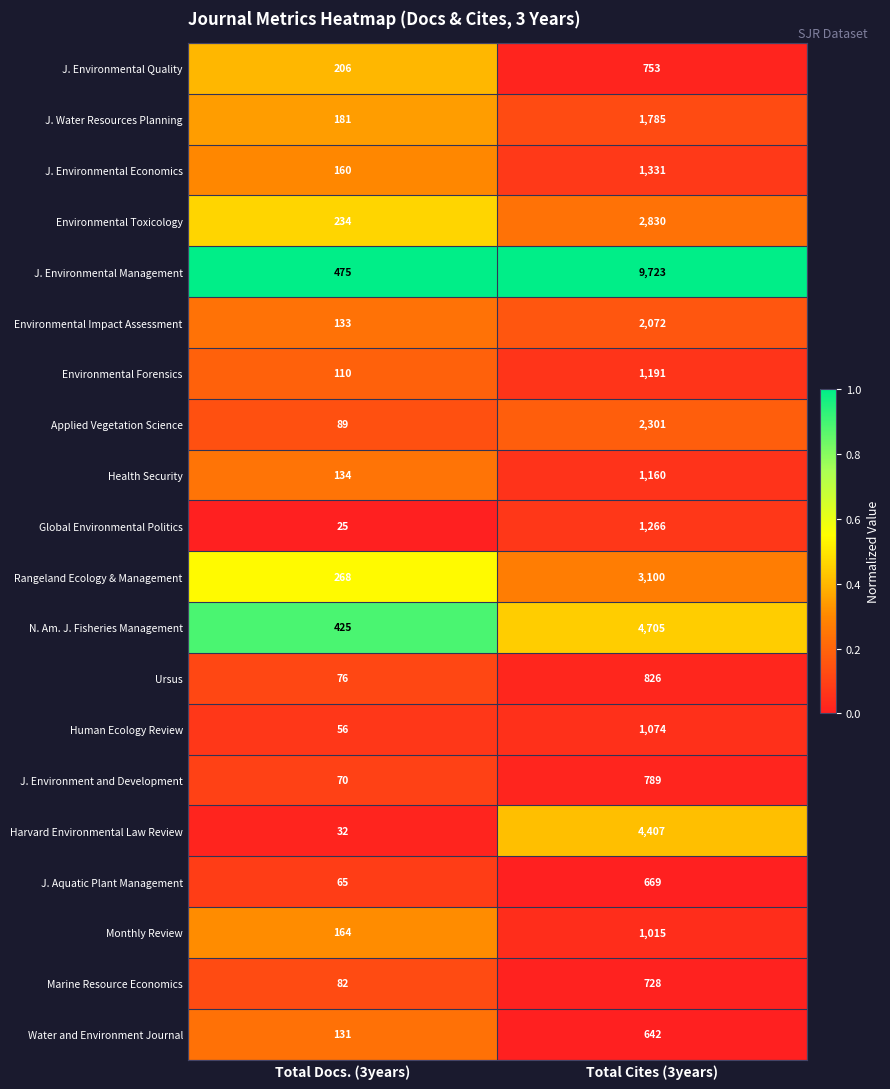

Rank the series at Total Docs. (3years) from lowest to highest value.

Global Environmental Politics, Harvard Environmental Law Review, Human Ecology Review, J. Aquatic Plant Management, J. Environment and Development, Ursus, Marine Resource Economics, Applied Vegetation Science, Environmental Forensics, Water and Environment Journal, Environmental Impact Assessment, Health Security, J. Environmental Economics, Monthly Review, J. Water Resources Planning, J. Environmental Quality, Environmental Toxicology, Rangeland Ecology & Management, N. Am. J. Fisheries Management, J. Environmental Management